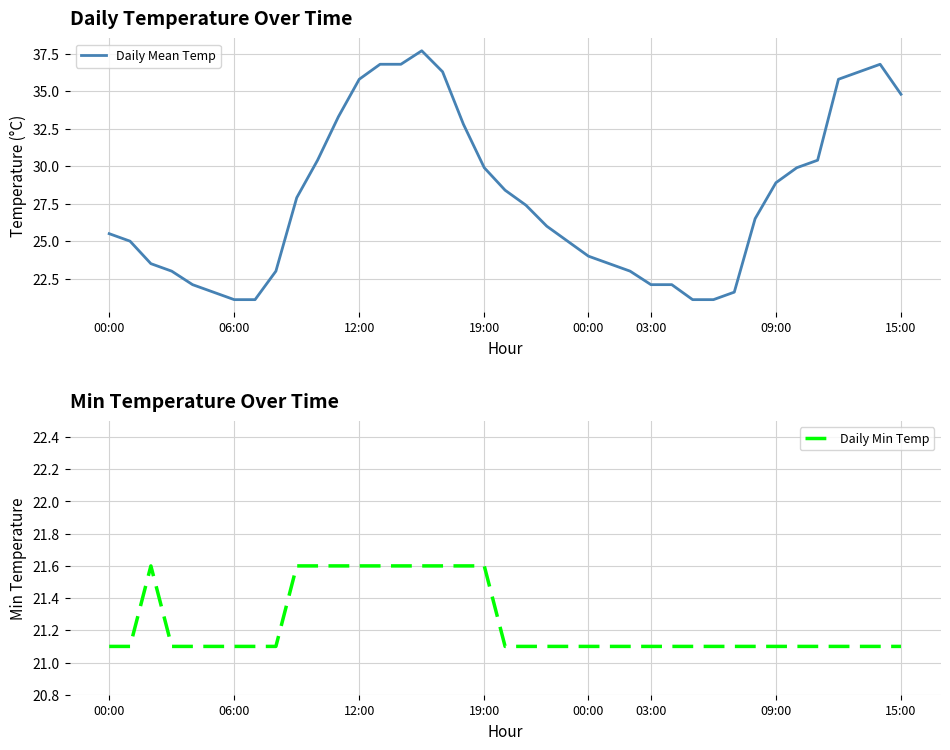

What is the sum of all Daily Mean Temp values?

1088.3